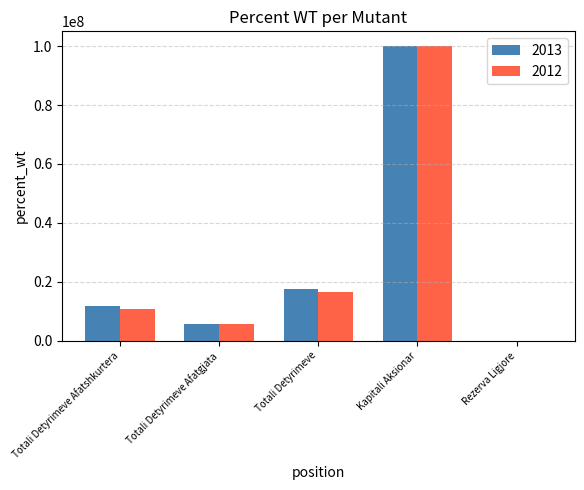

Is the value of 2012 at Totali Detyrimeve greater than the value of 2013 at Kapitali Aksionar?

No